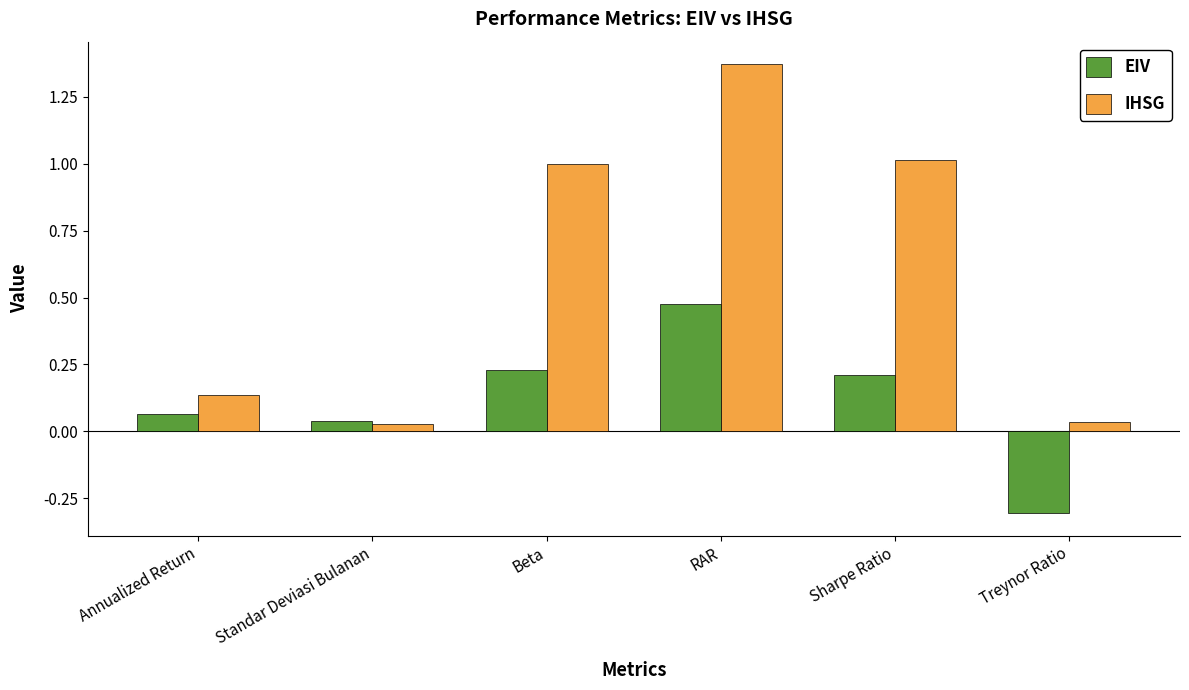

What is the sum of all EIV values?

0.7